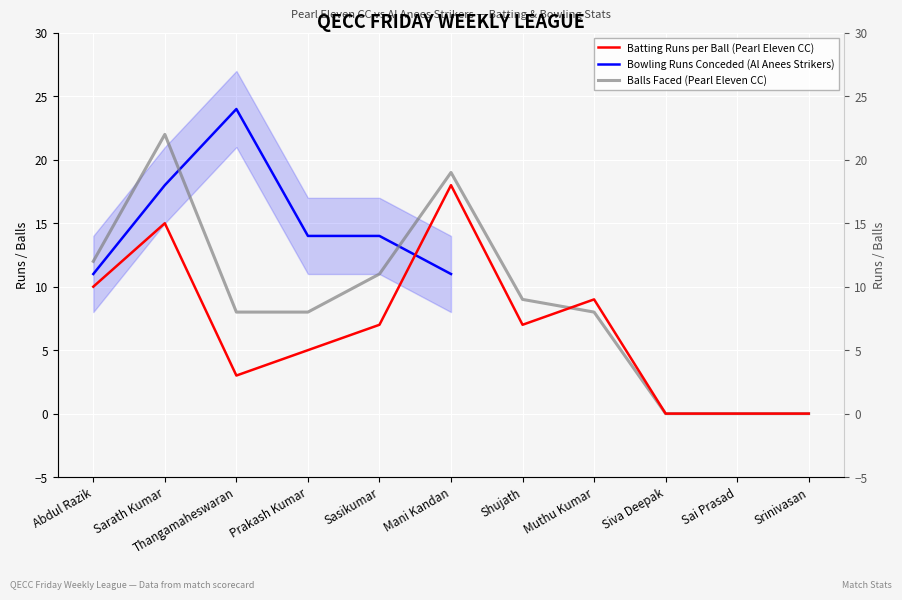

At how many categories does at least one series exceed 8?

6